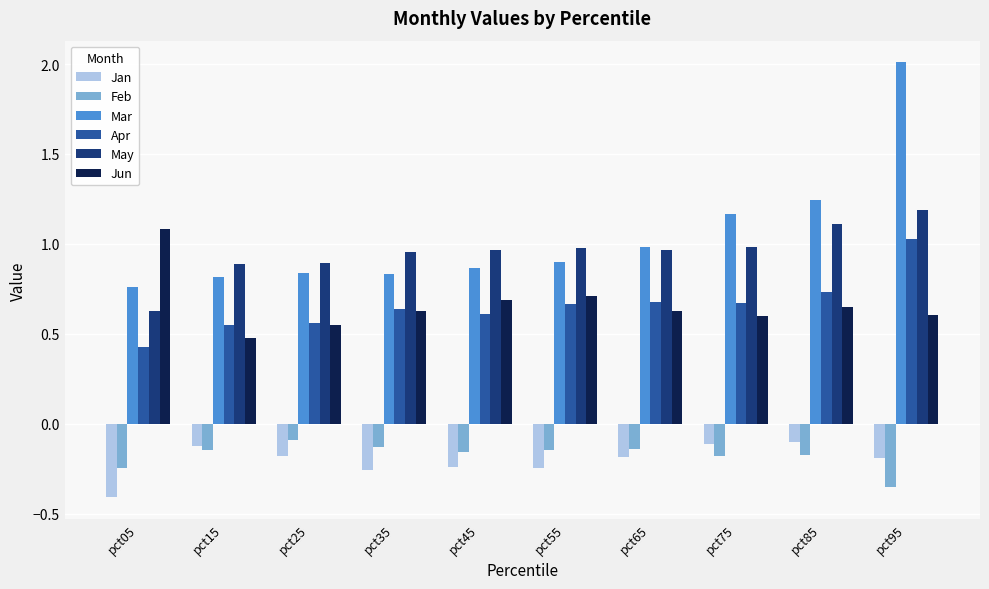

Is it true that Jan equals -0.3 at pct65?

False